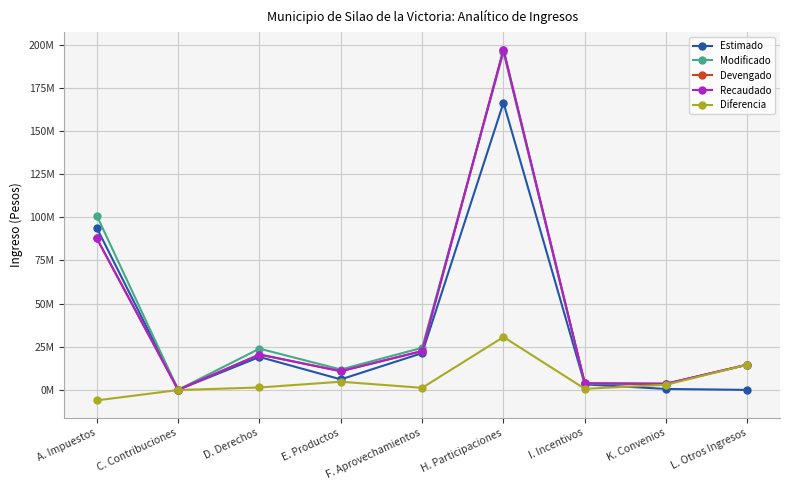

Which series changed the most between A. Impuestos and L. Otros Ingresos?

Estimado